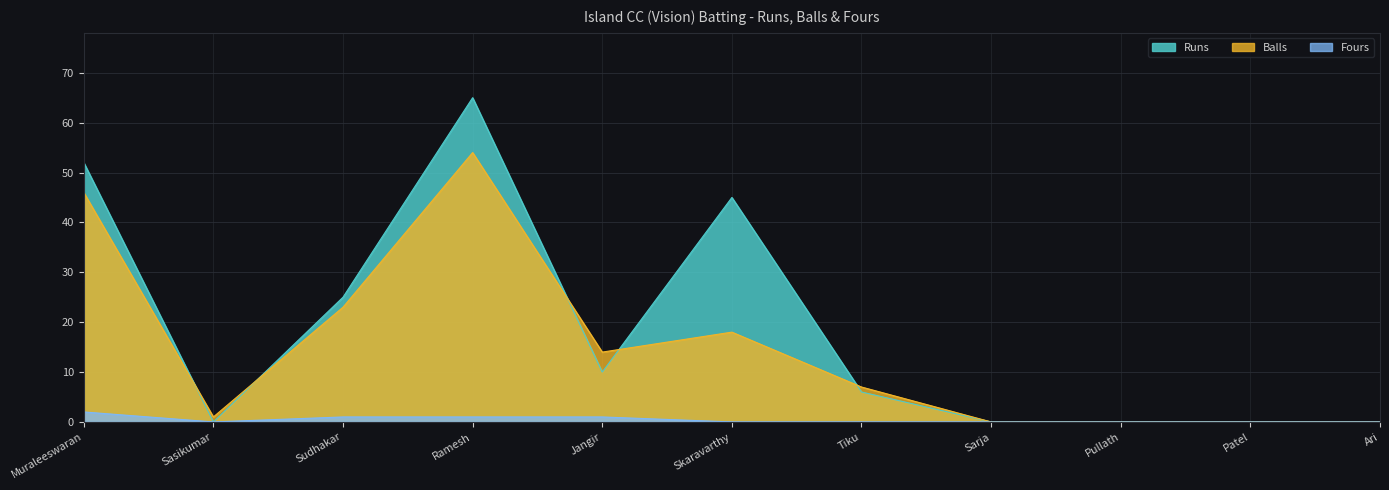

Rank the series at Sudhakar from lowest to highest value.

Fours, Balls, Runs